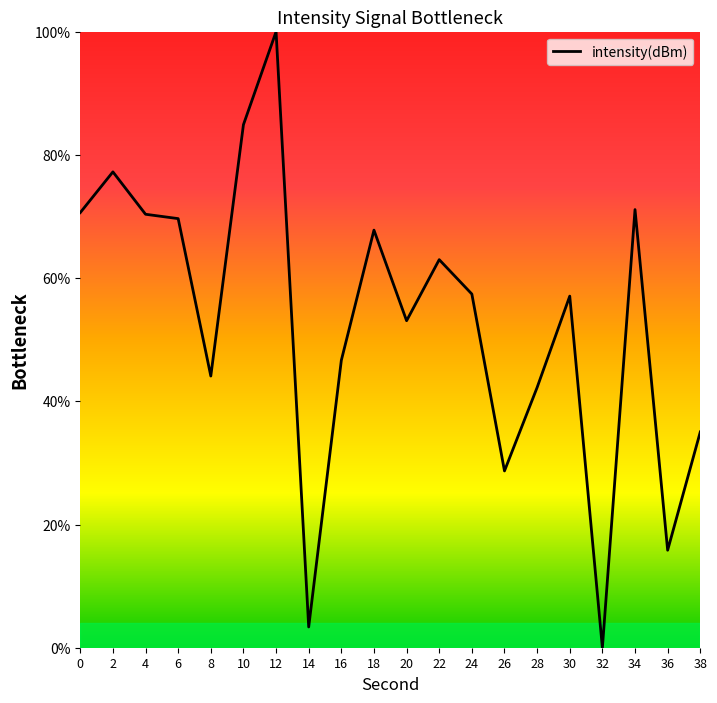

Between 18 and 8, which is larger?

18